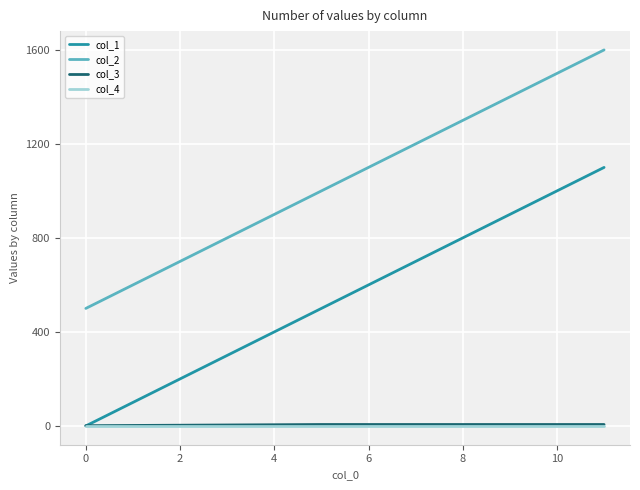

What is the greatest value displayed?

1600